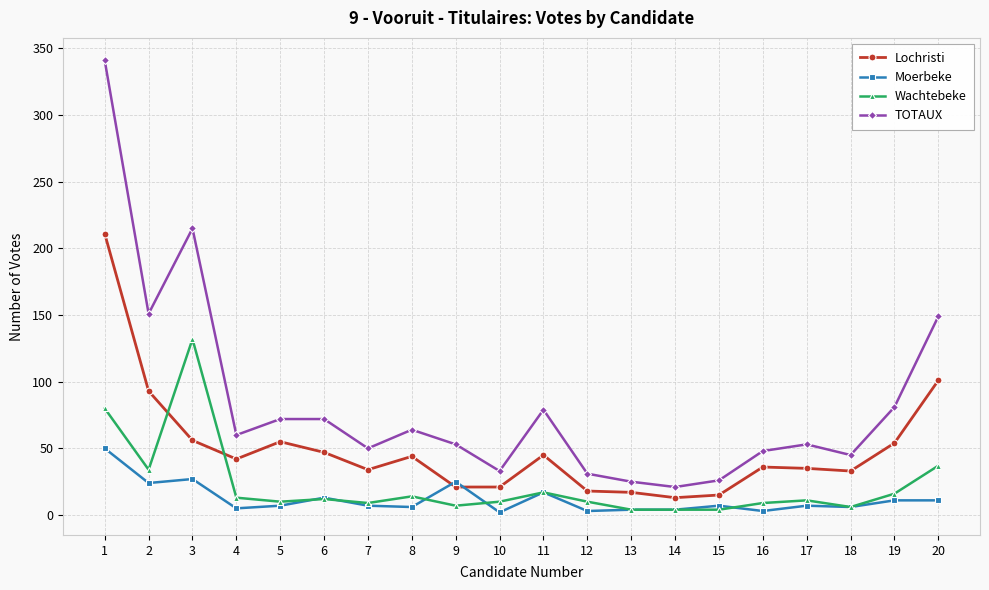

Which category has the highest value in the Wachtebeke series?

3